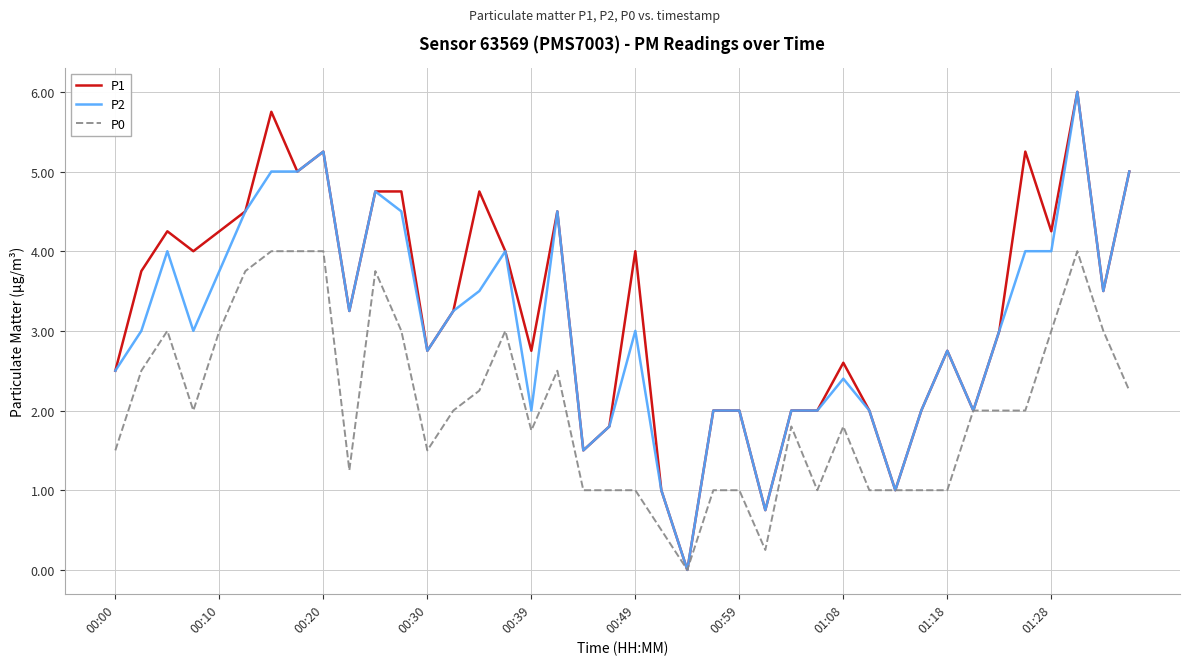

List the series in order of their overall mean, highest first.

P1, P2, P0